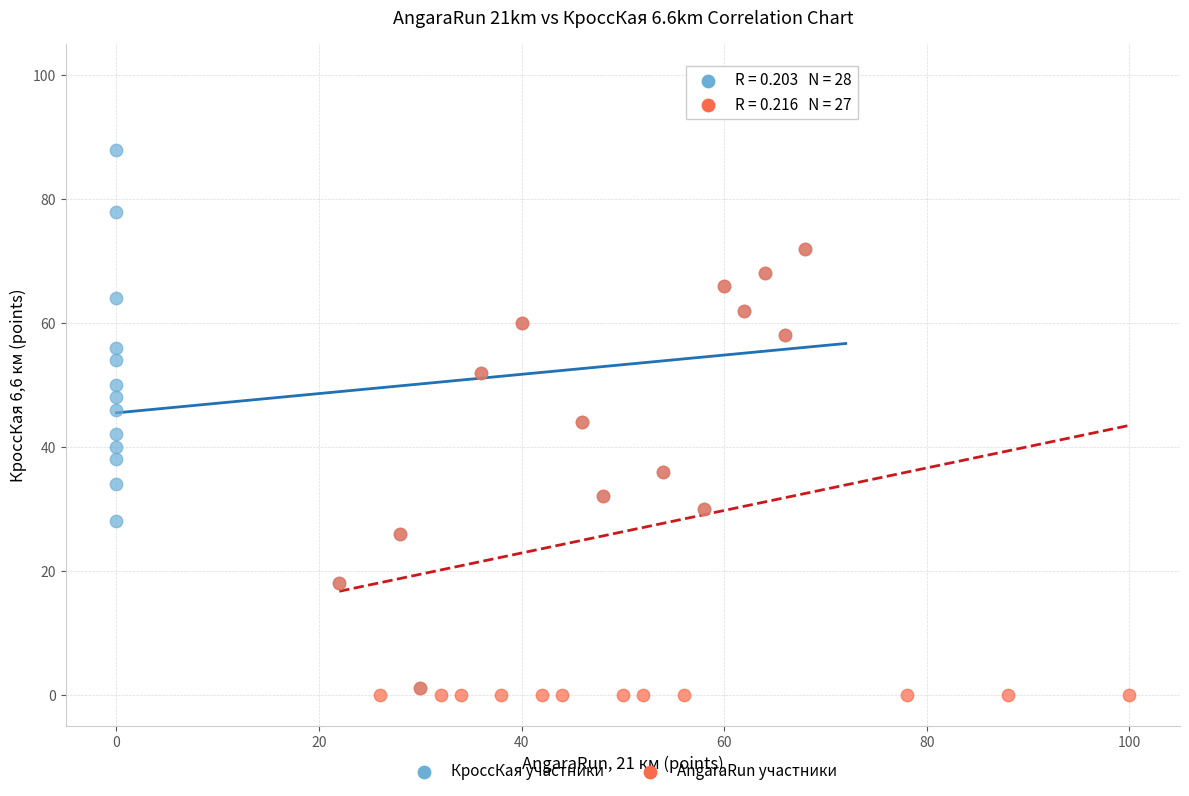

Which series has the largest Y range (max minus min)?

AngaraRun участники